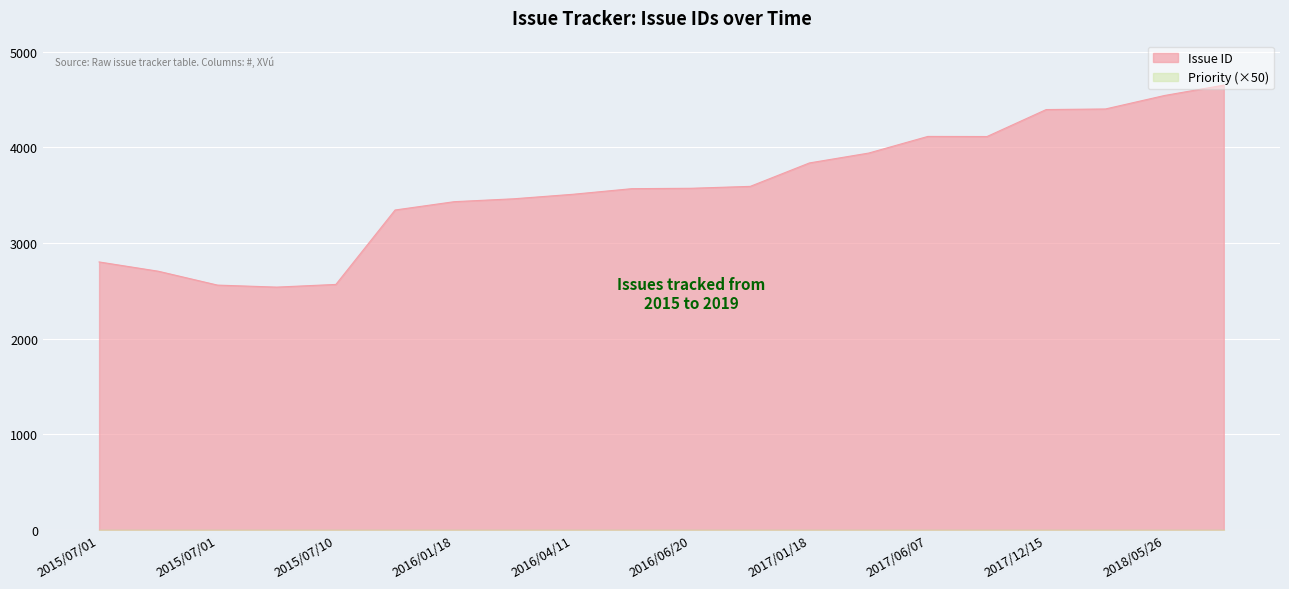

Is it true that Issue ID equals 1982 at 2017/06/07?

False